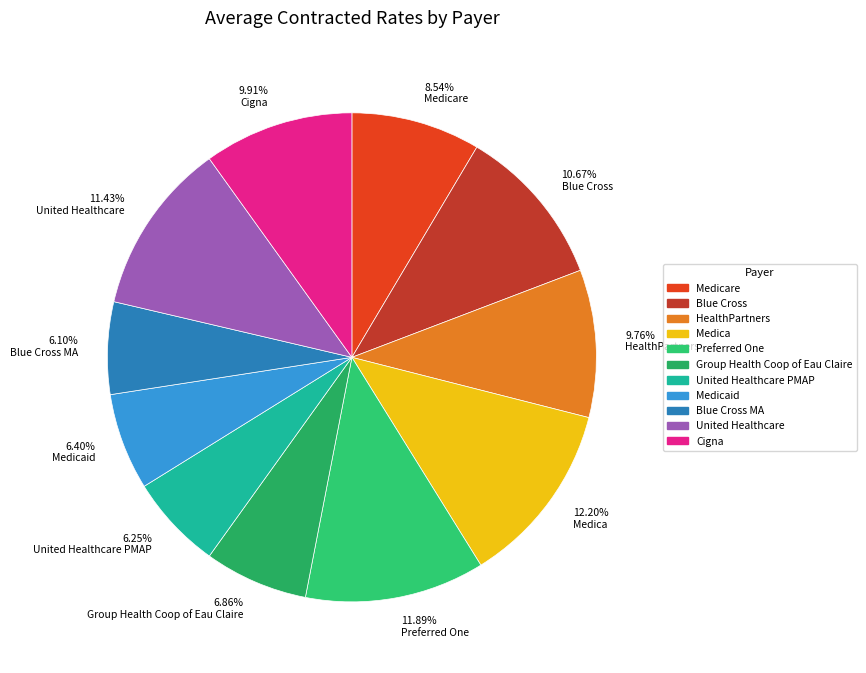

Which has a higher value, 11.89% Preferred One or 9.76% HealthPartners?

11.89% Preferred One